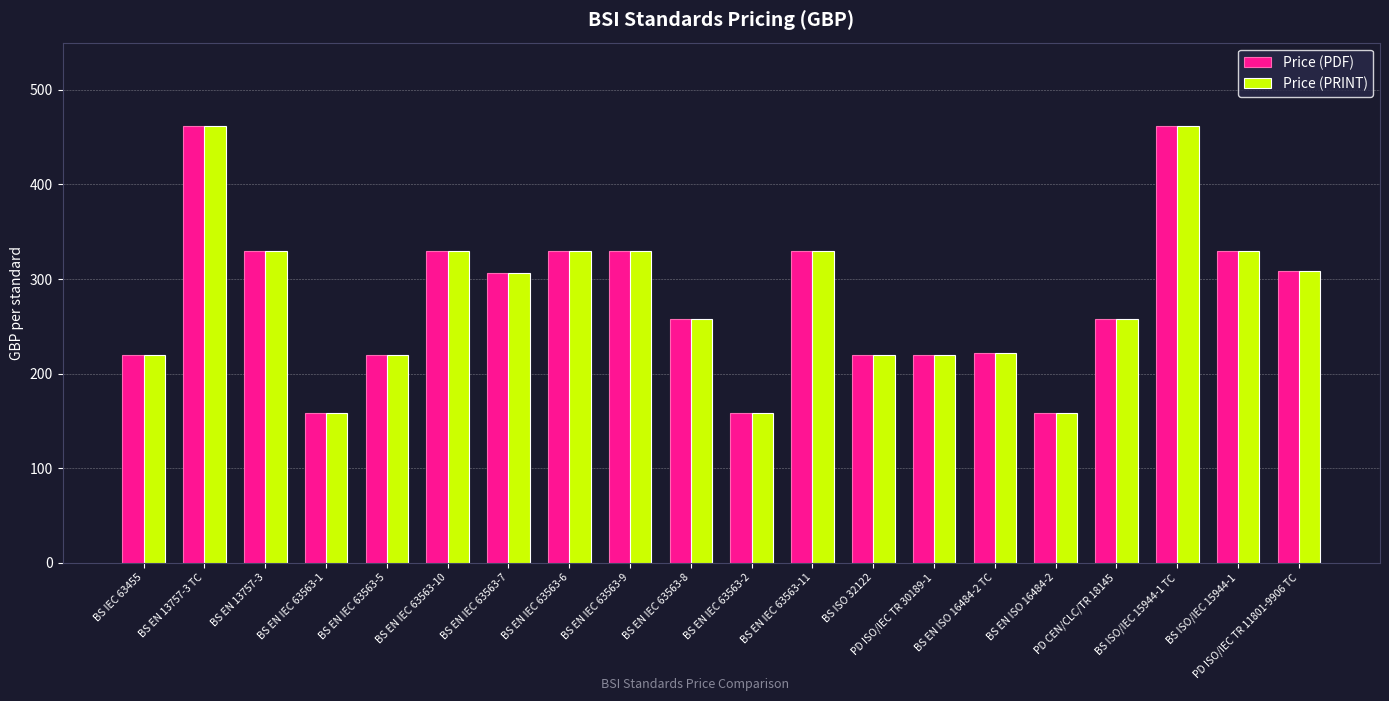

How many data points does each series have?

20